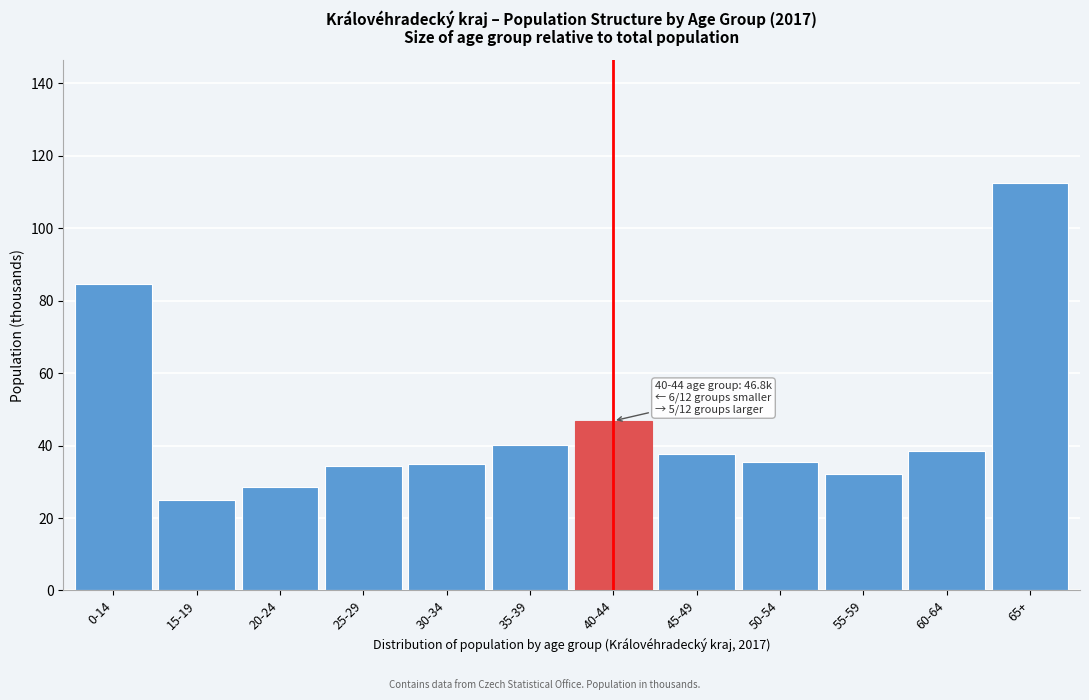

What position from the left is 65+?

12